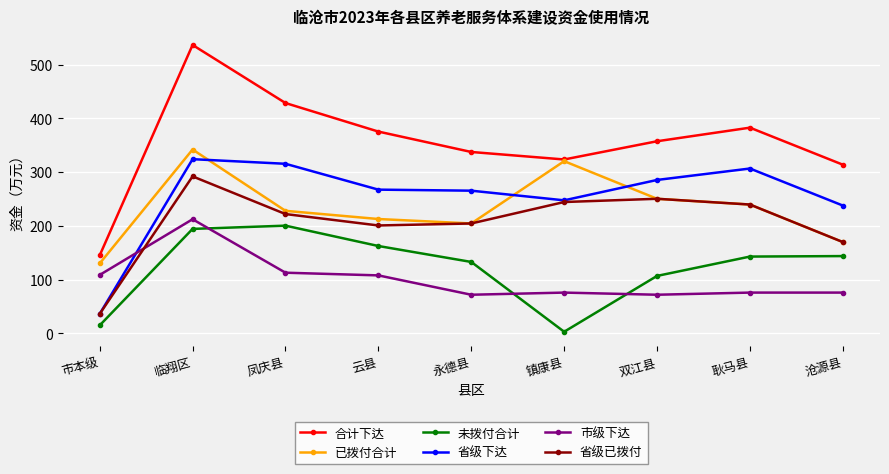

Does the chart have visible grid lines?

Yes